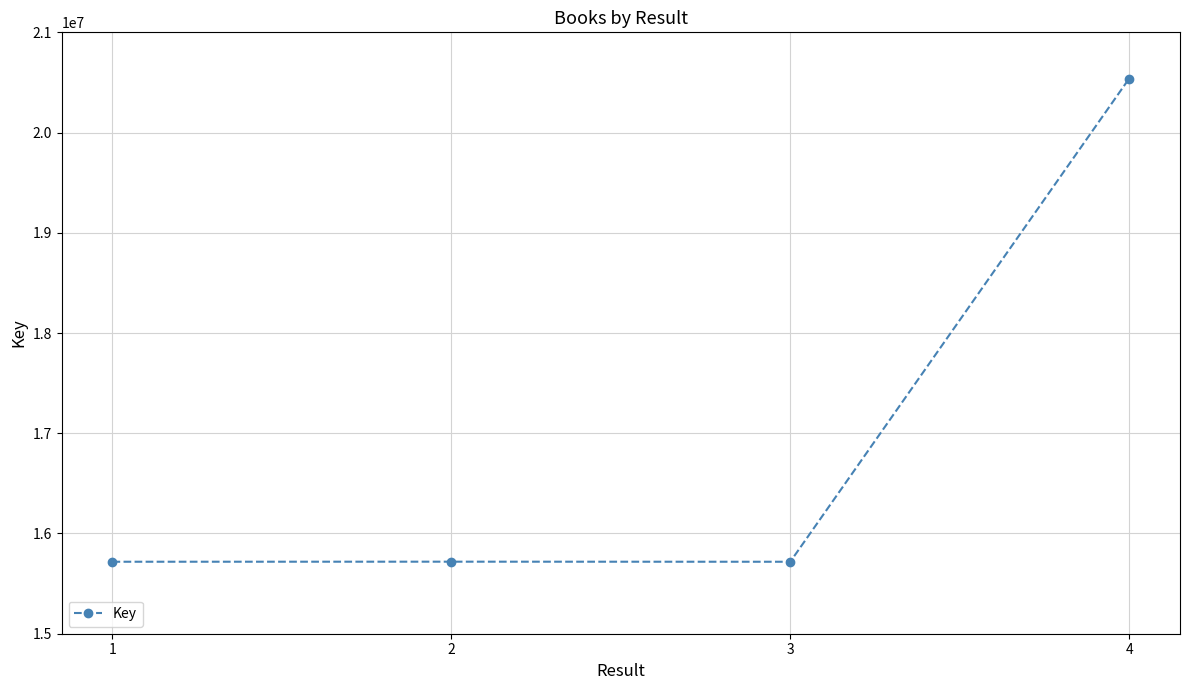

What is the sum of all values?

67694020